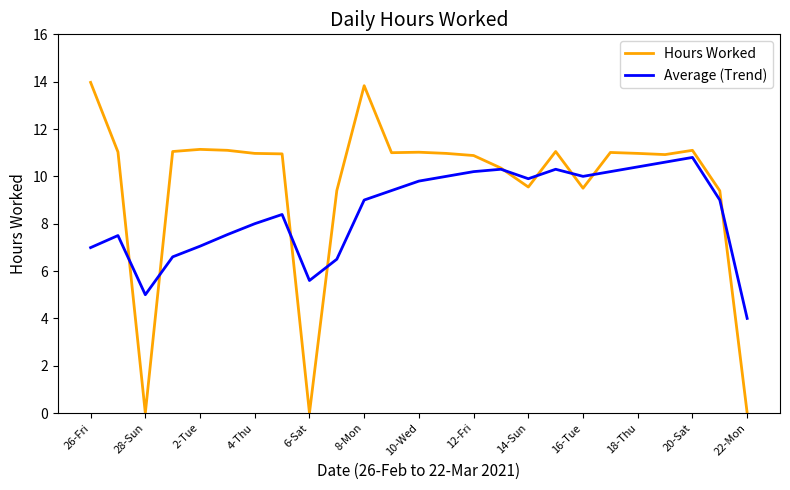

Which series has the largest total across all categories?

Hours Worked